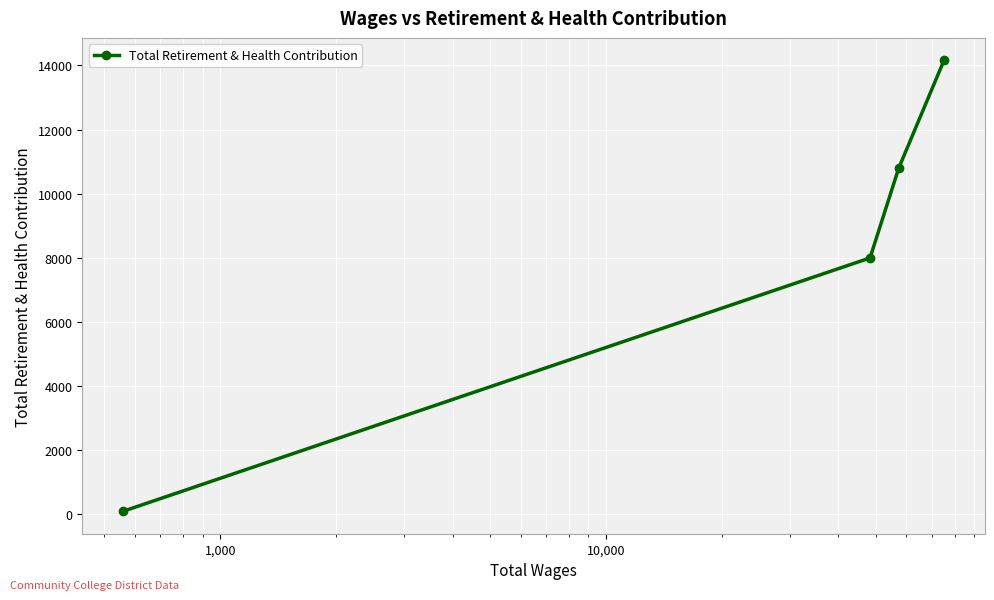

Does the chart have visible grid lines?

Yes